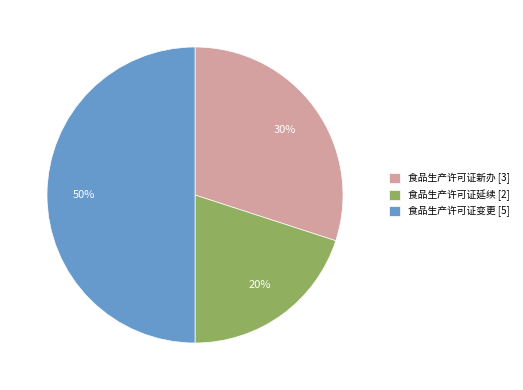

To the nearest percent, what is the difference between the 食品生产许可证新办 [3] and 食品生产许可证变更 [5] slice percentages?

20%